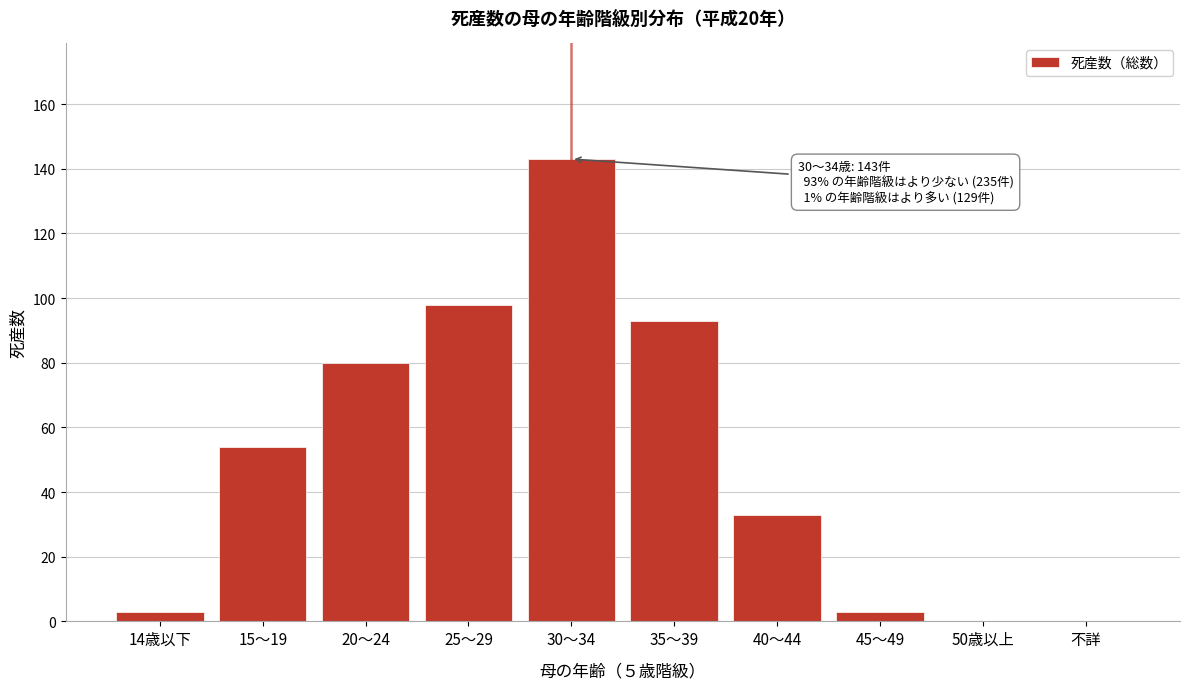

Reading left to right, list all the values displayed in this chart.

14歳以下=3	15～19=54	20～24=80	25～29=98	30～34=143	35～39=93	40～44=33	45～49=3	50歳以上=0	不詳=0